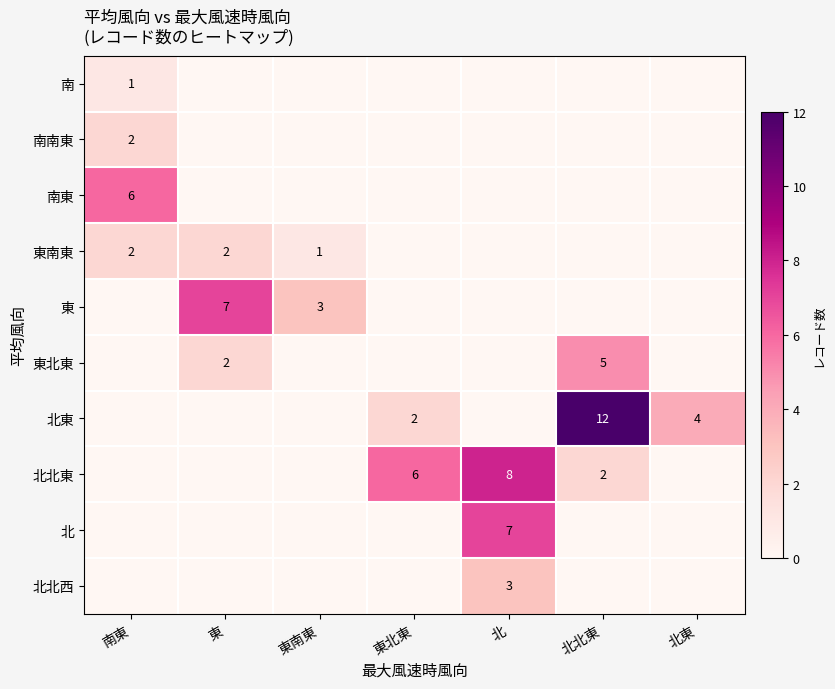

Is it true that 東北東 equals 5 at 北北東?

True